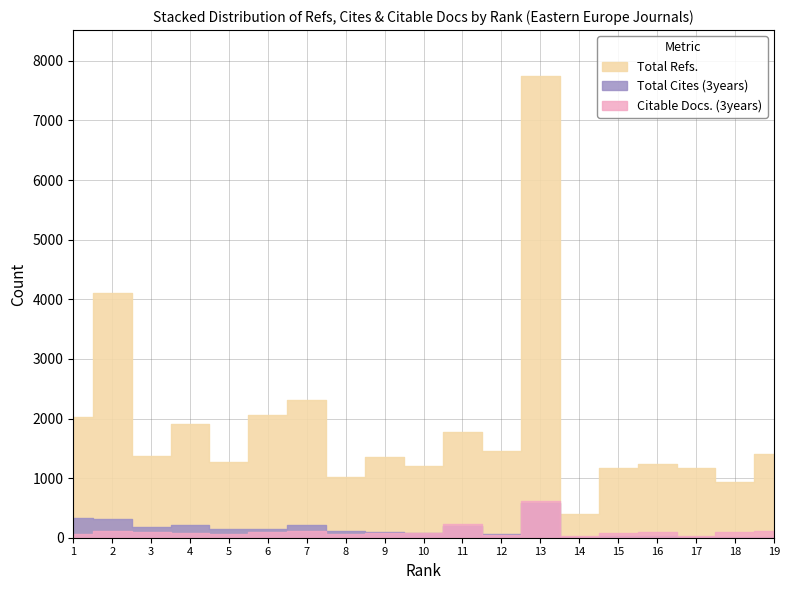

At 13, list the series in order from smallest to largest.

Total Cites (3years), Citable Docs. (3years), Total Refs.